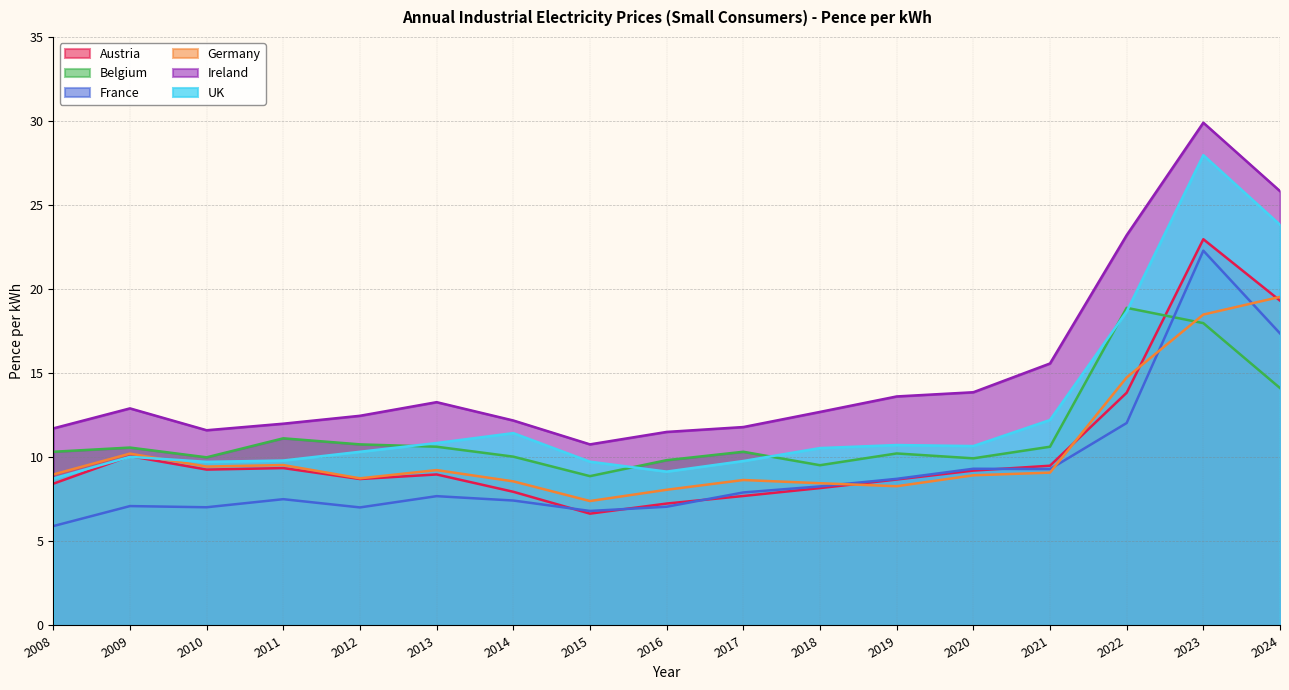

Reading left to right, list all the values displayed in this chart.

Austria: 2008=8.4	2009=10.1	2010=9.3	2011=9.4	2012=8.7	2013=9.0	2014=8.0	2015=6.7	2016=7.2	2017=7.7	2018=8.2	2019=8.7	2020=9.2	2021=9.5	2022=13.8	2023=23.0	2024=19.3
Belgium: 2008=10.3	2009=10.6	2010=10.0	2011=11.1	2012=10.8	2013=10.6	2014=10.0	2015=8.9	2016=9.8	2017=10.3	2018=9.5	2019=10.2	2020=9.9	2021=10.6	2022=18.9	2023=18.0	2024=14.1
France: 2008=5.9	2009=7.1	2010=7.0	2011=7.5	2012=7.0	2013=7.7	2014=7.4	2015=6.8	2016=7.1	2017=7.9	2018=8.3	2019=8.7	2020=9.3	2021=9.3	2022=12.0	2023=22.3	2024=17.4
Germany: 2008=9.0	2009=10.2	2010=9.4	2011=9.5	2012=8.8	2013=9.2	2014=8.6	2015=7.4	2016=8.1	2017=8.7	2018=8.5	2019=8.3	2020=8.9	2021=9.1	2022=14.8	2023=18.5	2024=19.5
Ireland: 2008=11.7	2009=12.9	2010=11.6	2011=12.0	2012=12.5	2013=13.3	2014=12.2	2015=10.8	2016=11.5	2017=11.8	2018=12.7	2019=13.6	2020=13.9	2021=15.6	2022=23.2	2023=29.9	2024=25.8
UK: 2008=8.7	2009=10.0	2010=9.7	2011=9.8	2012=10.3	2013=10.8	2014=11.4	2015=9.7	2016=9.2	2017=9.8	2018=10.6	2019=10.7	2020=10.7	2021=12.2	2022=18.7	2023=28.0	2024=23.8